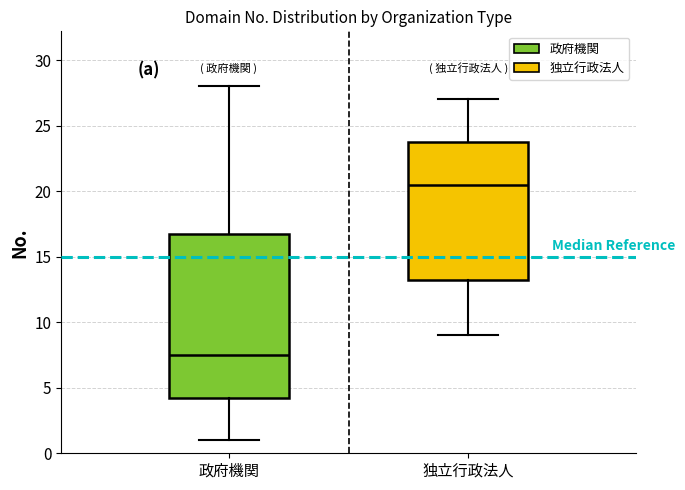

Comparing the boxes themselves (not the whiskers), which one is the tallest?

政府機関